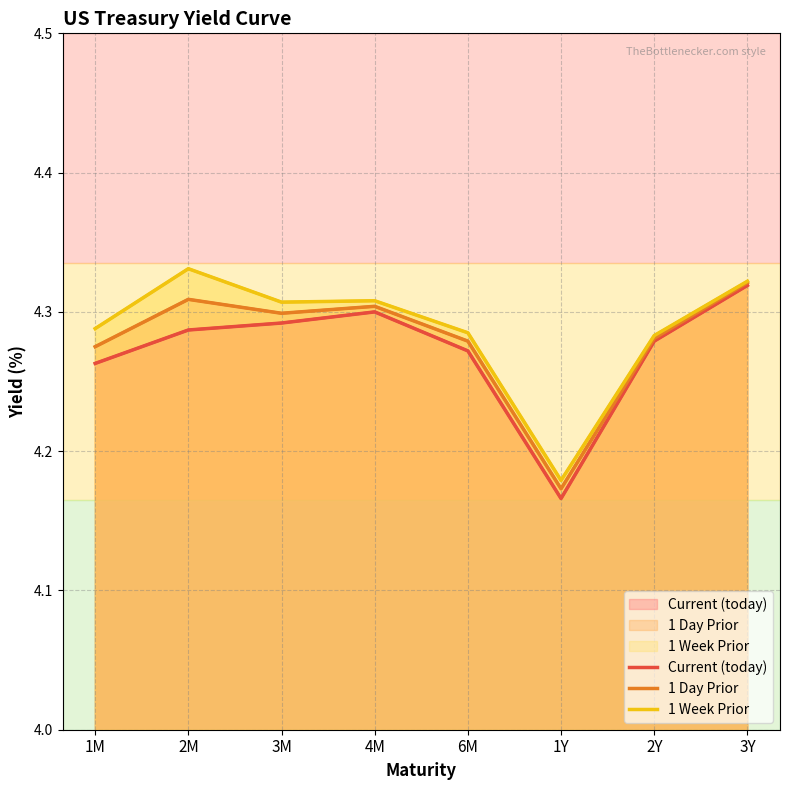

What is the difference between the Current (today) values at 1Y and 6M?

0.1